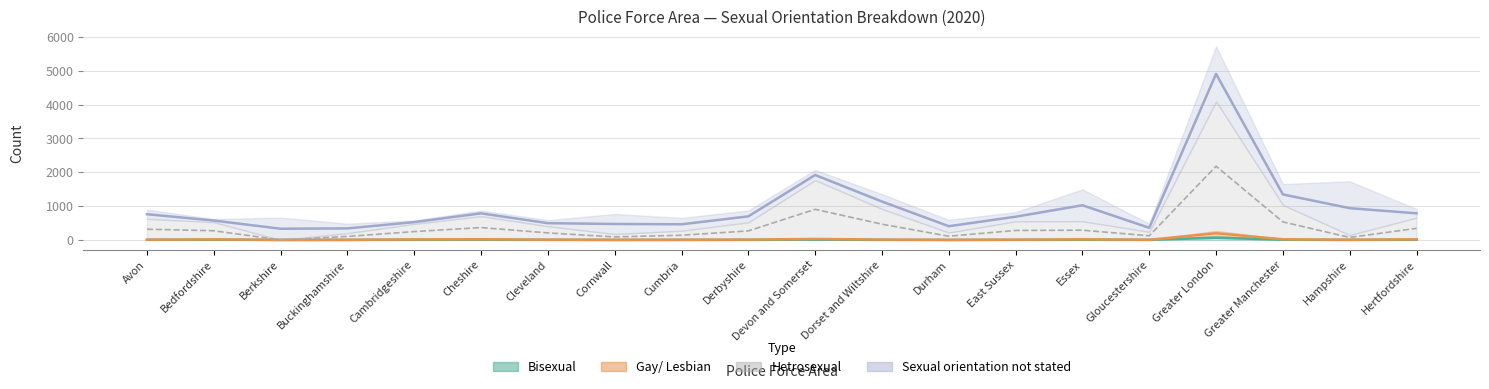

Is the value of Bisexual at Cheshire greater than the value of Hetrosexual at Greater Manchester?

No